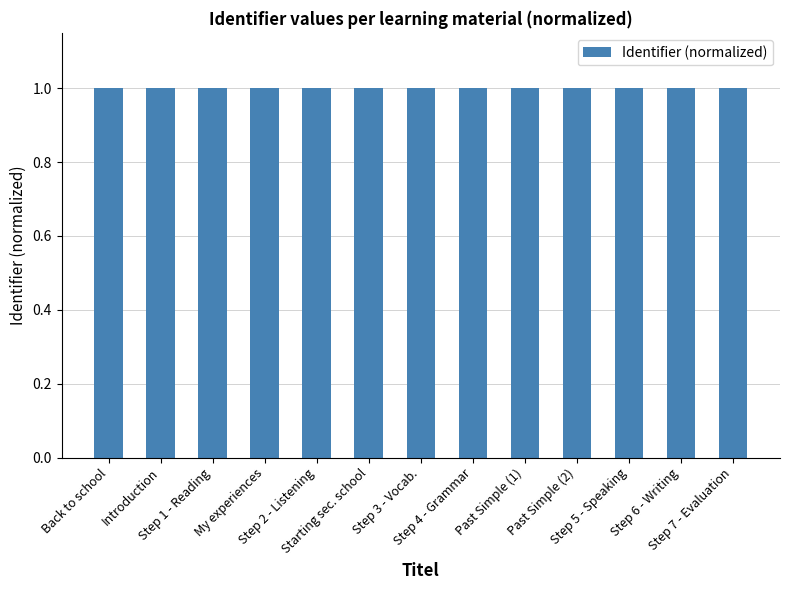

What is the minimum value shown in the chart?

1.0